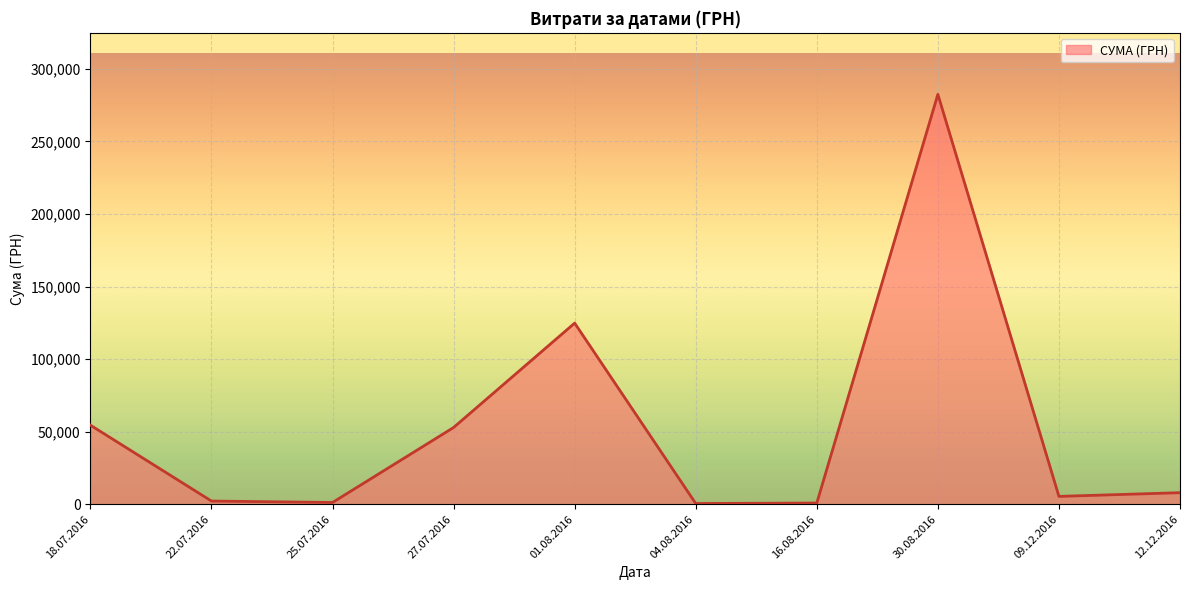

What is the difference between the maximum and minimum values?

282004.7